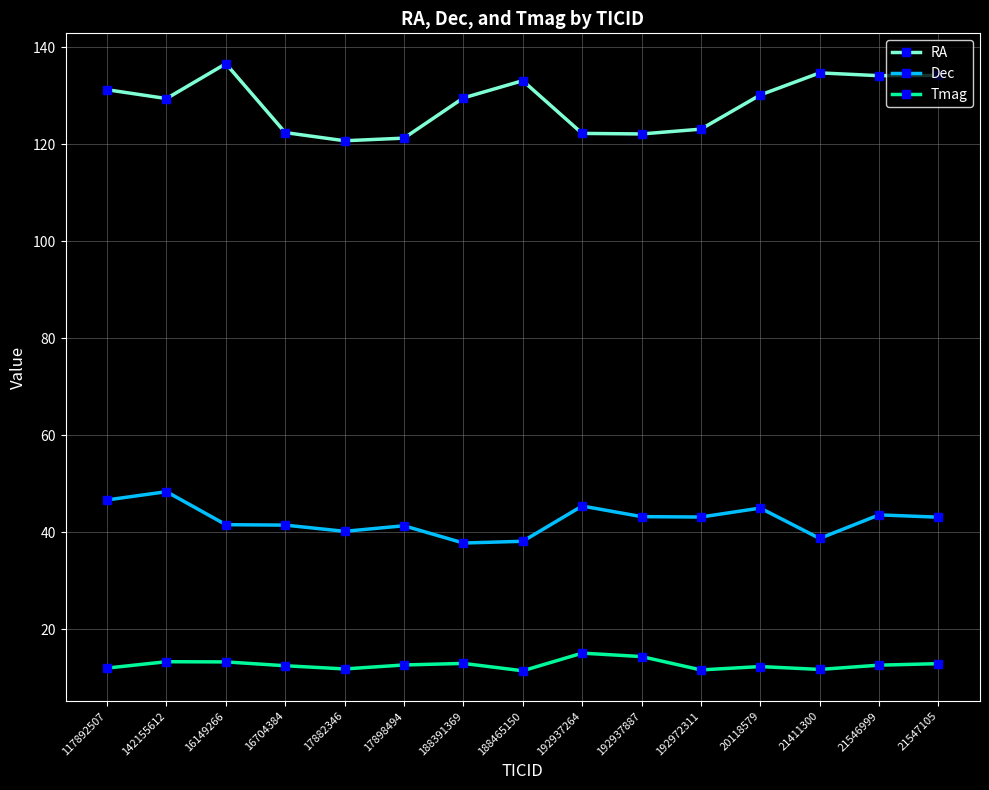

What is the average value of the Tmag series?

12.7